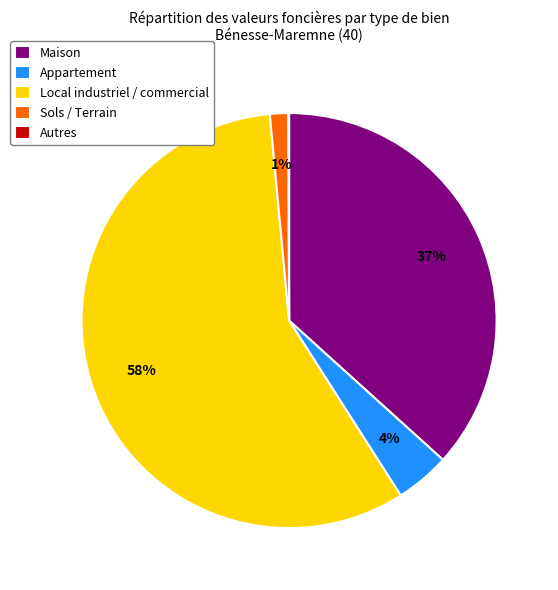

To the nearest percent, what percentage of the pie is Appartement?

4%